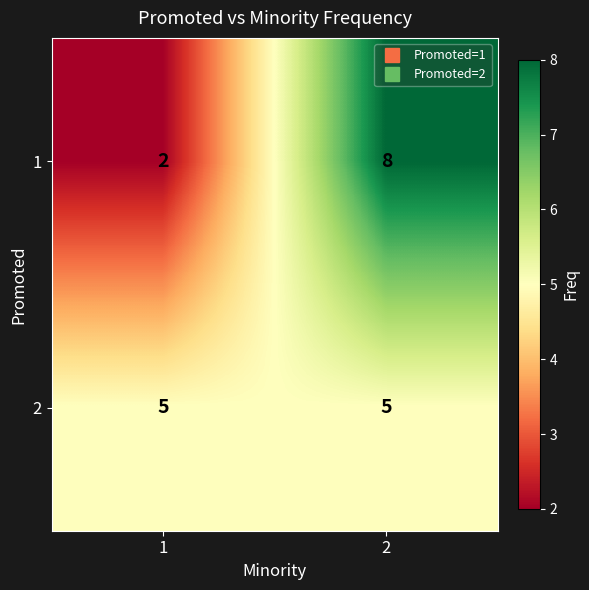

How many series are shown in this chart?

2